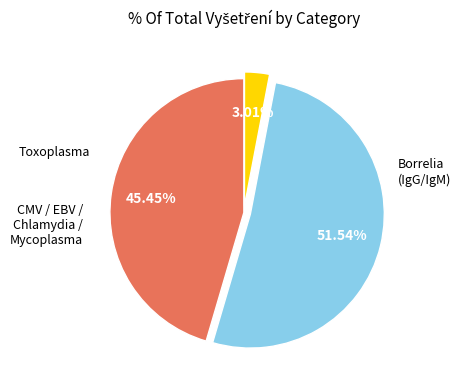

Is there any slice that represents more than half of the pie?

Yes